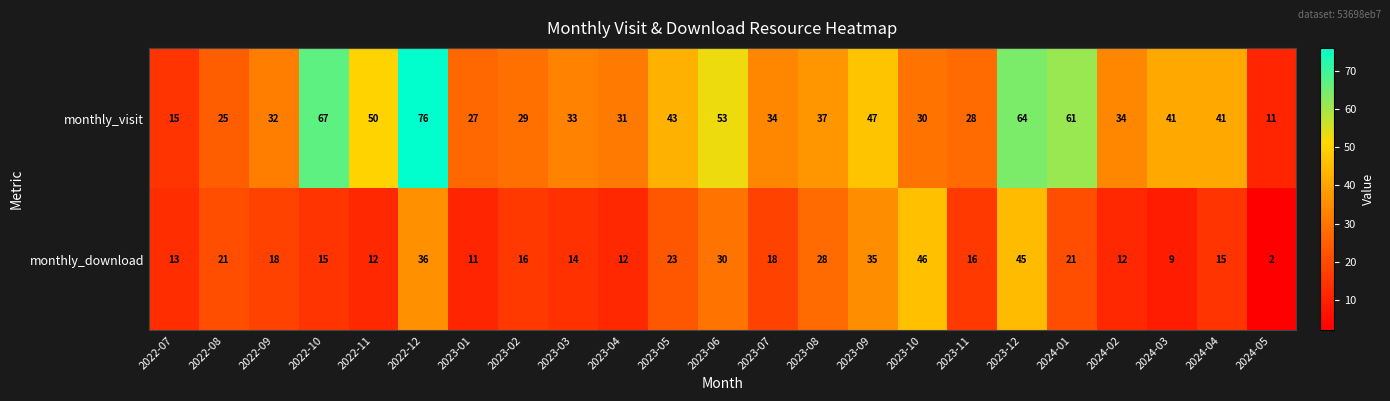

What is the difference between the maximum and minimum values in the monthly_visit series?

65